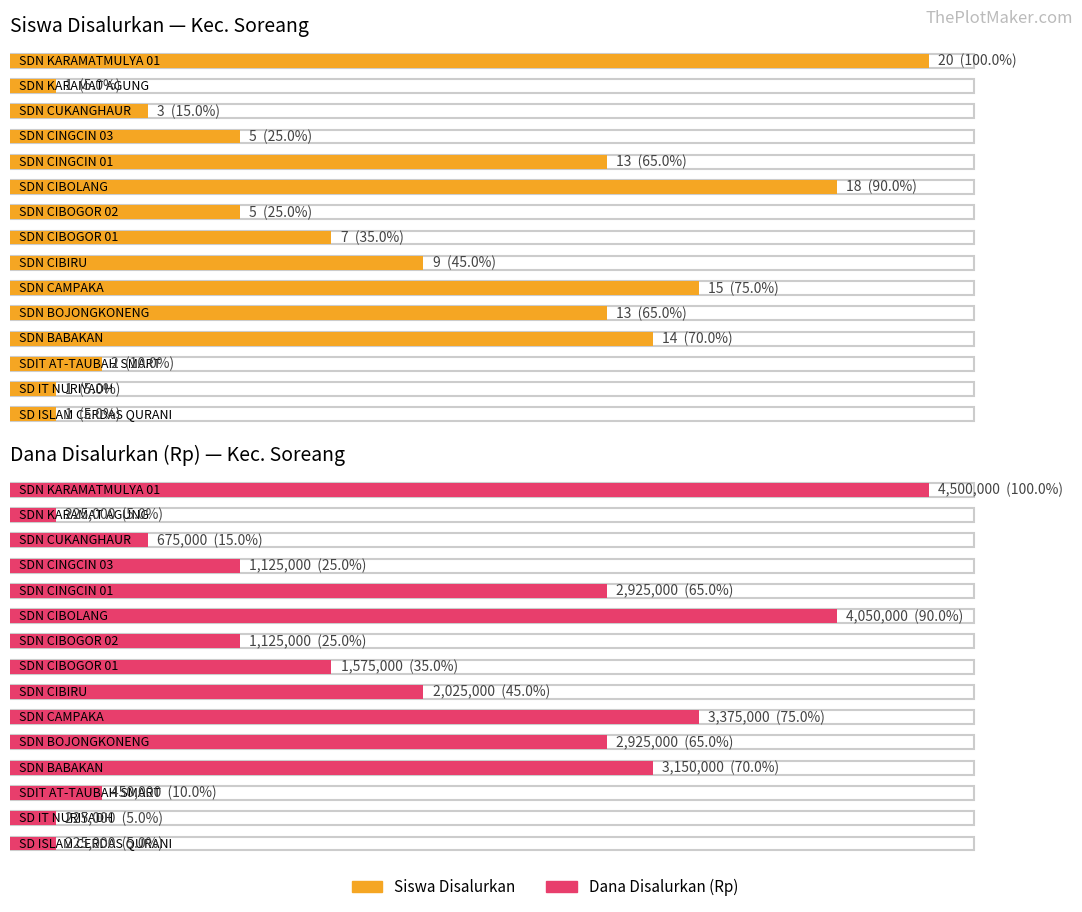

Where does the Disalurkan (Siswa) series first go above 7?

SDN BABAKAN